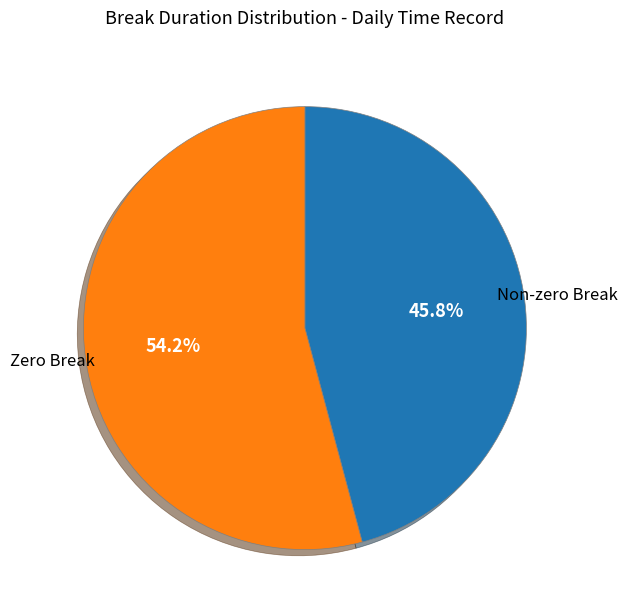

To the nearest percent, what is the average slice percentage?

50%